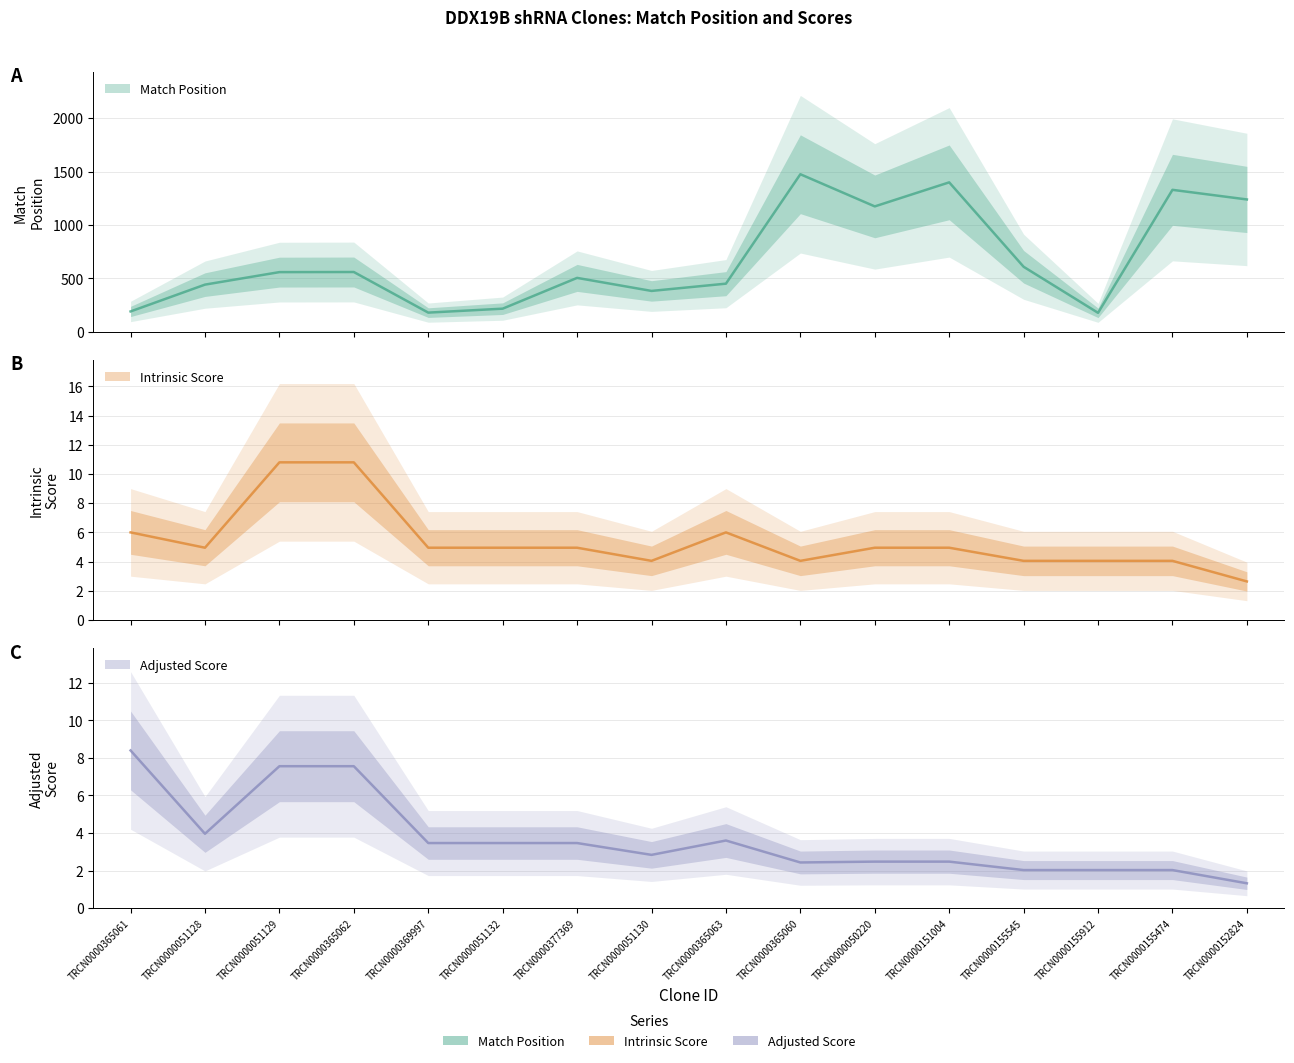

Is it true that Adjusted Score equals 3.5 at TRCN0000051132?

True